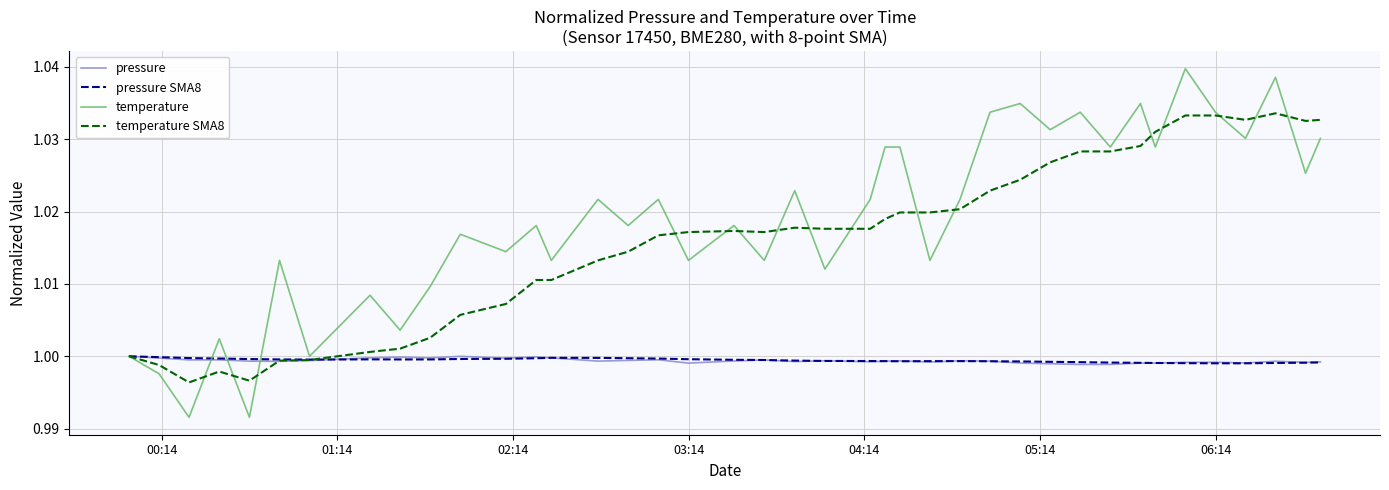

Which series has the largest total across all categories?

temperature